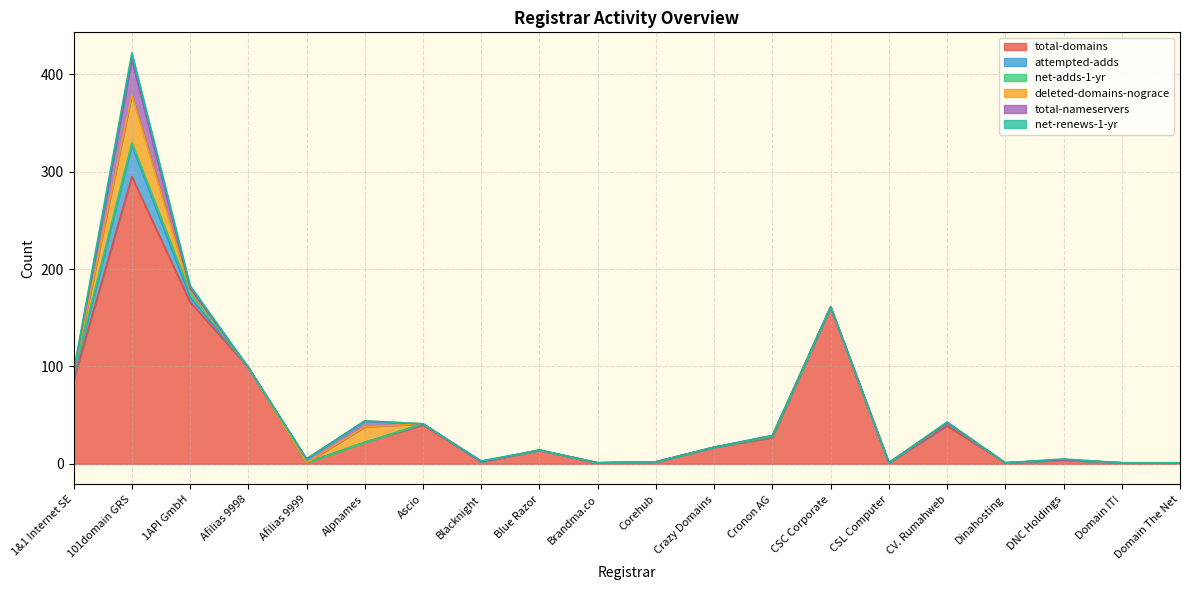

Which series changed the most between Brandma.co and Crazy Domains?

total-domains